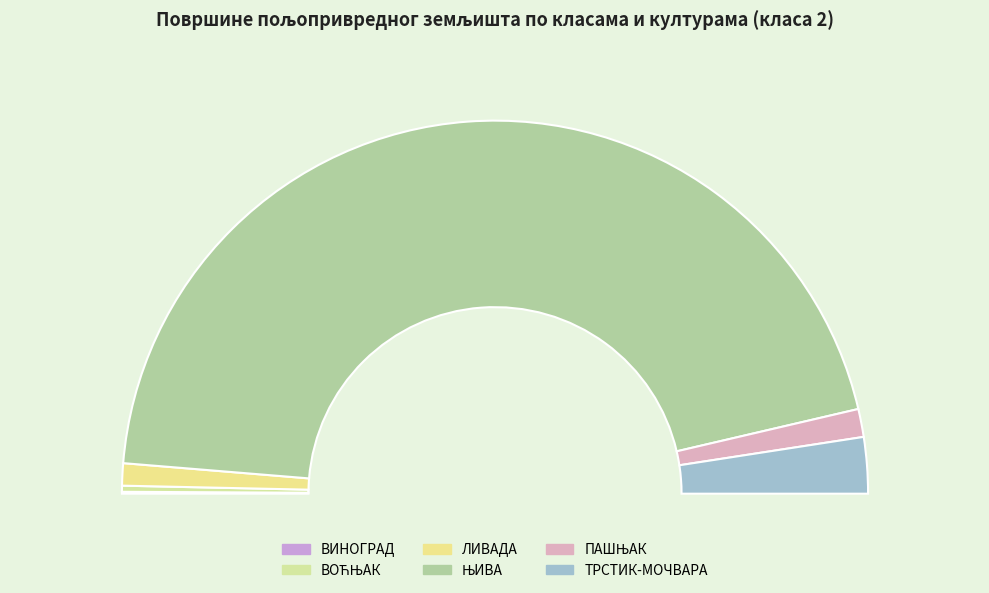

Which category accounts for the majority?

ЊИВА